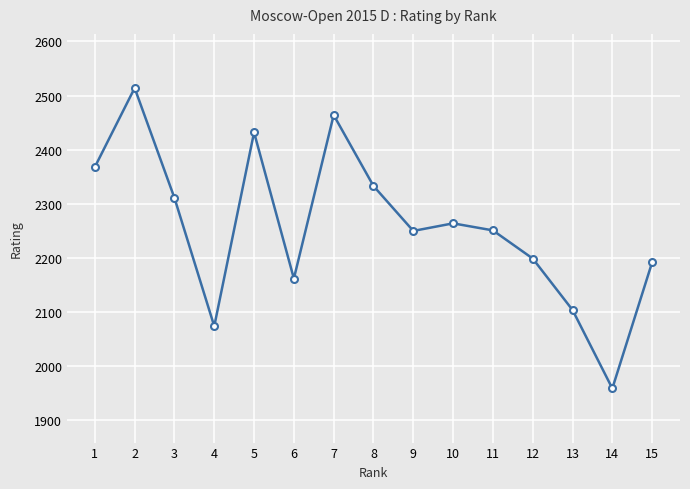

What is the value of the 10th point from the left?

2264